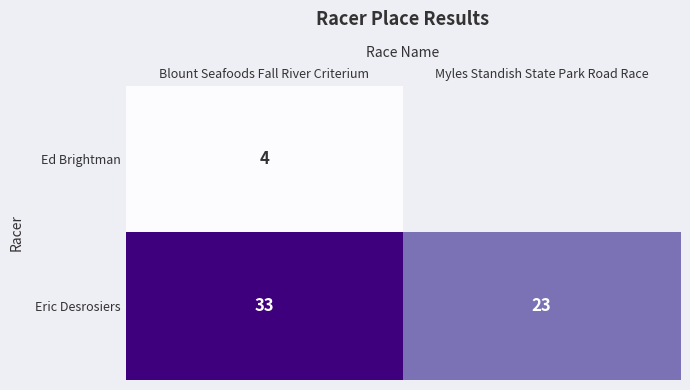

What is the difference between the highest and lowest values at Blount Seafoods Fall River Criterium?

29